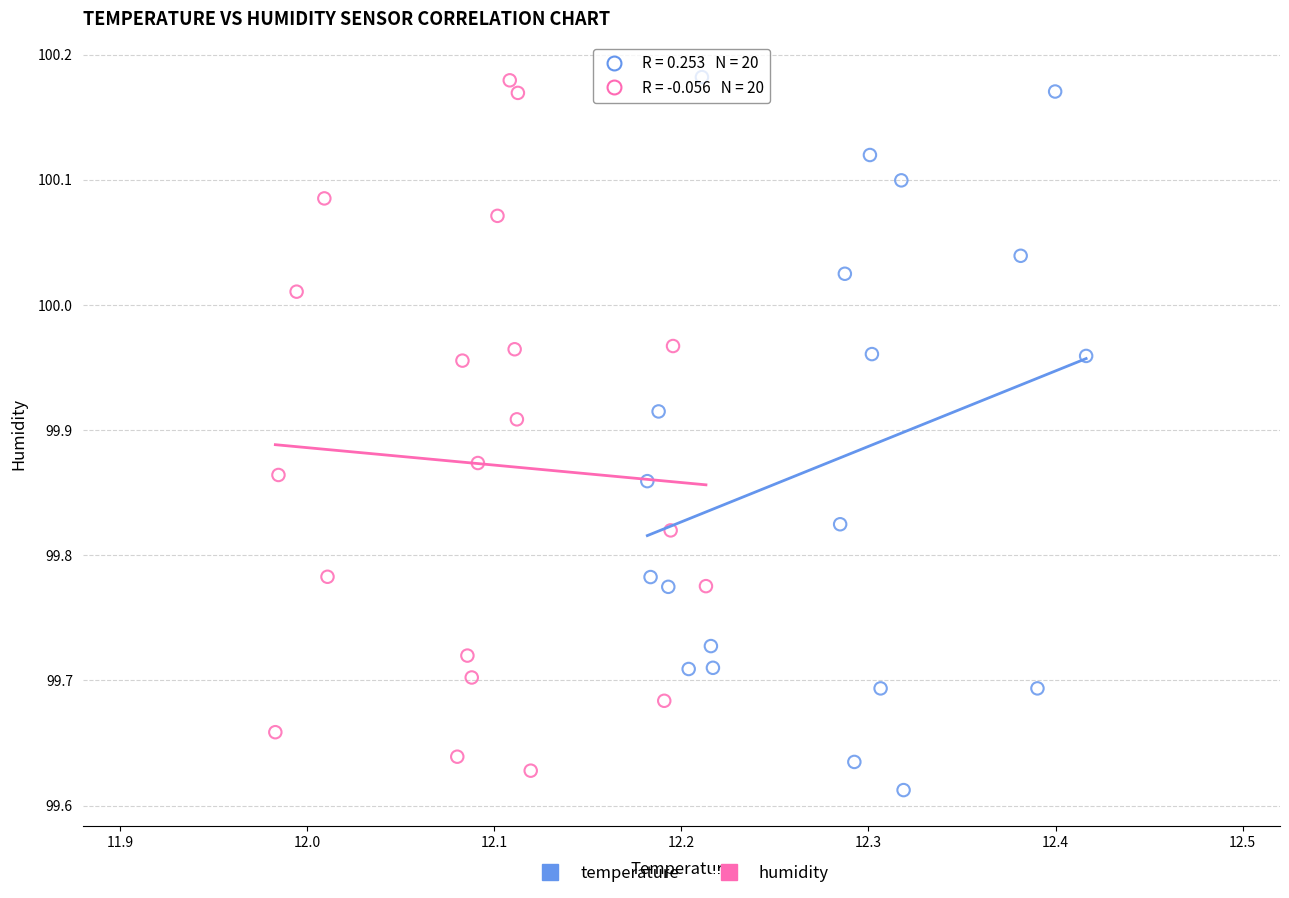

What are all the series names shown in the legend?

temperature, humidity